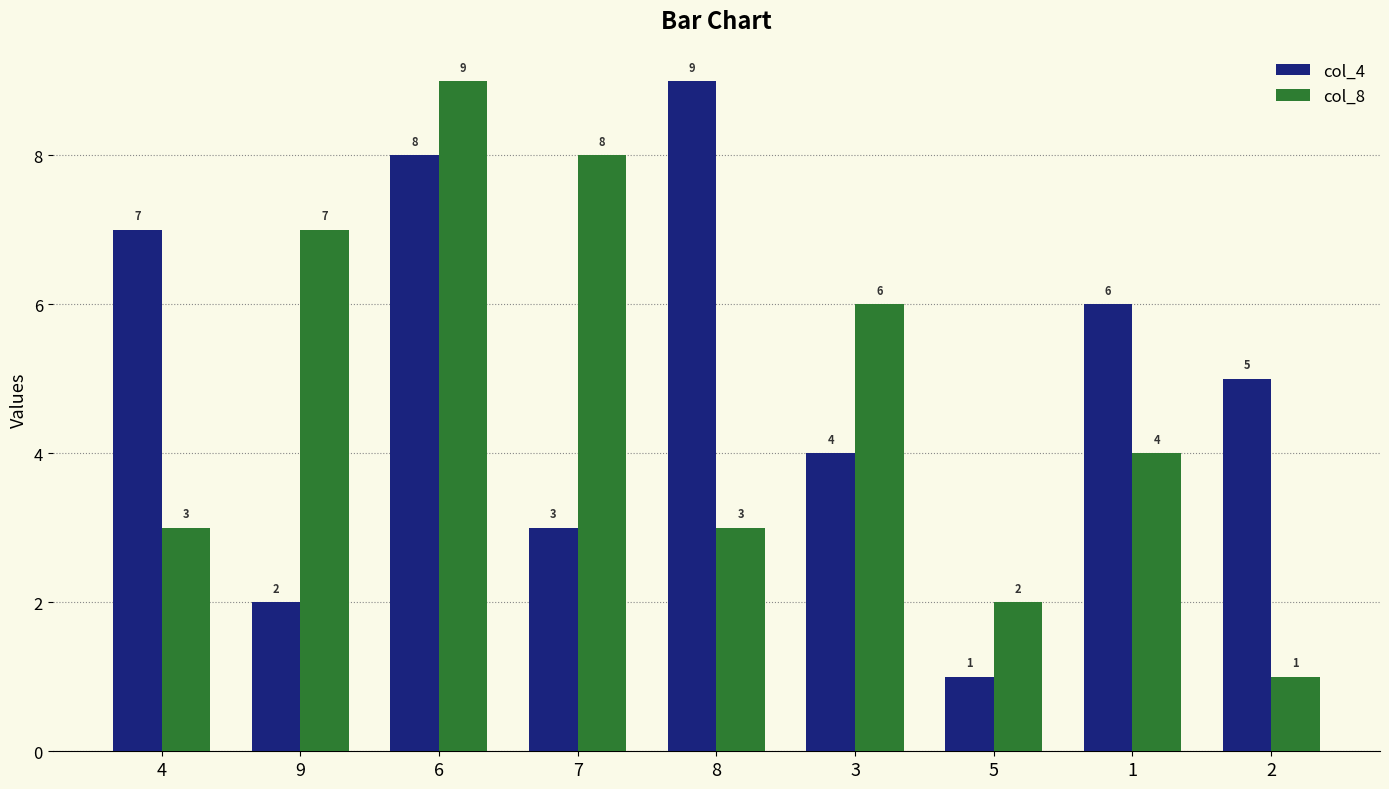

Which series has the largest total across all categories?

col_4